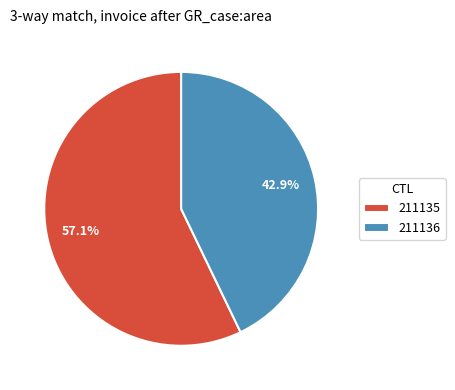

To the nearest percent, what is the difference between the 211135 and 211136 slice percentages?

14%